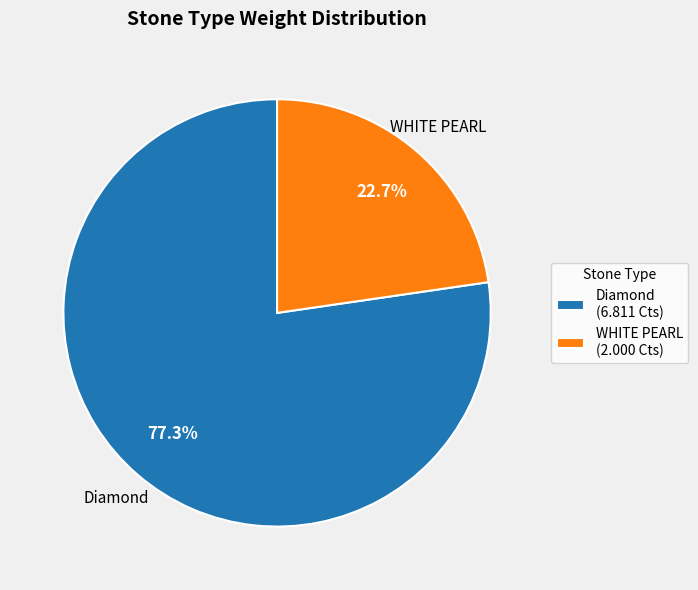

Between WHITE PEARL and Diamond, which is larger?

Diamond